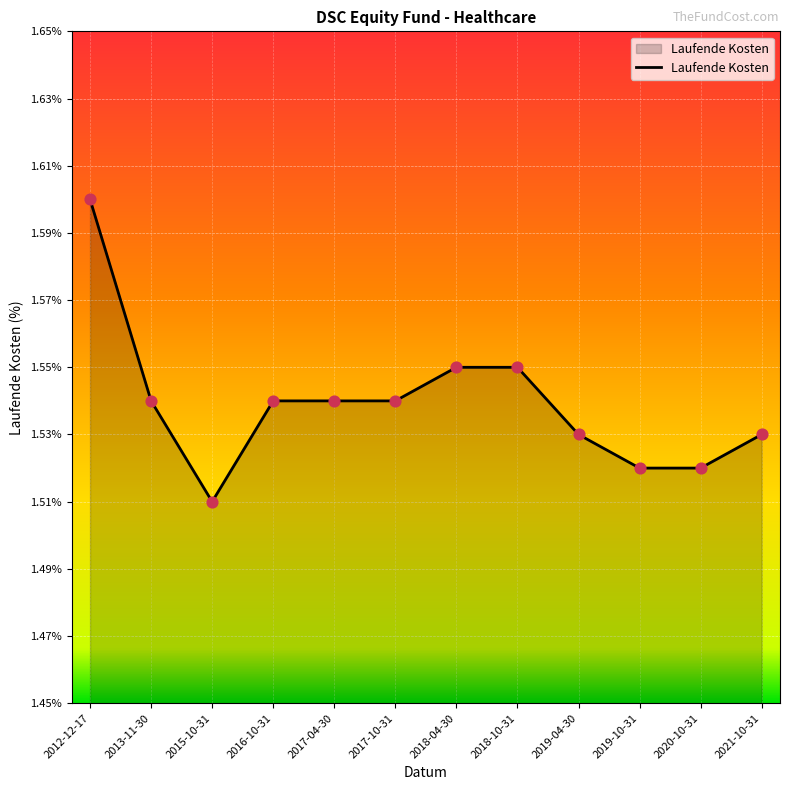

What is the ratio of the value at 2021-10-31 to the value at 2019-04-30?

1.0